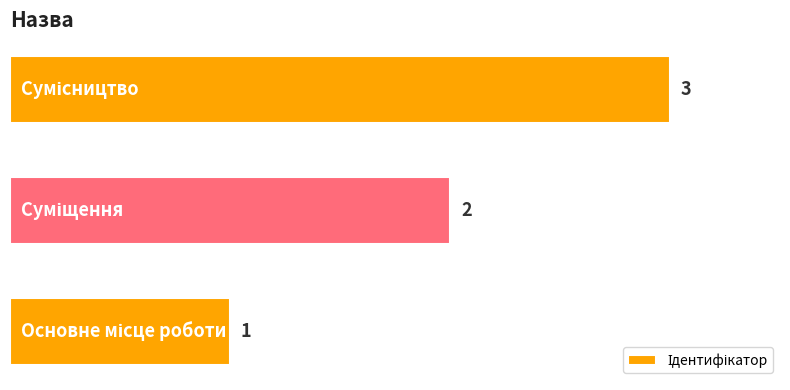

What is the maximum value shown in the chart?

3